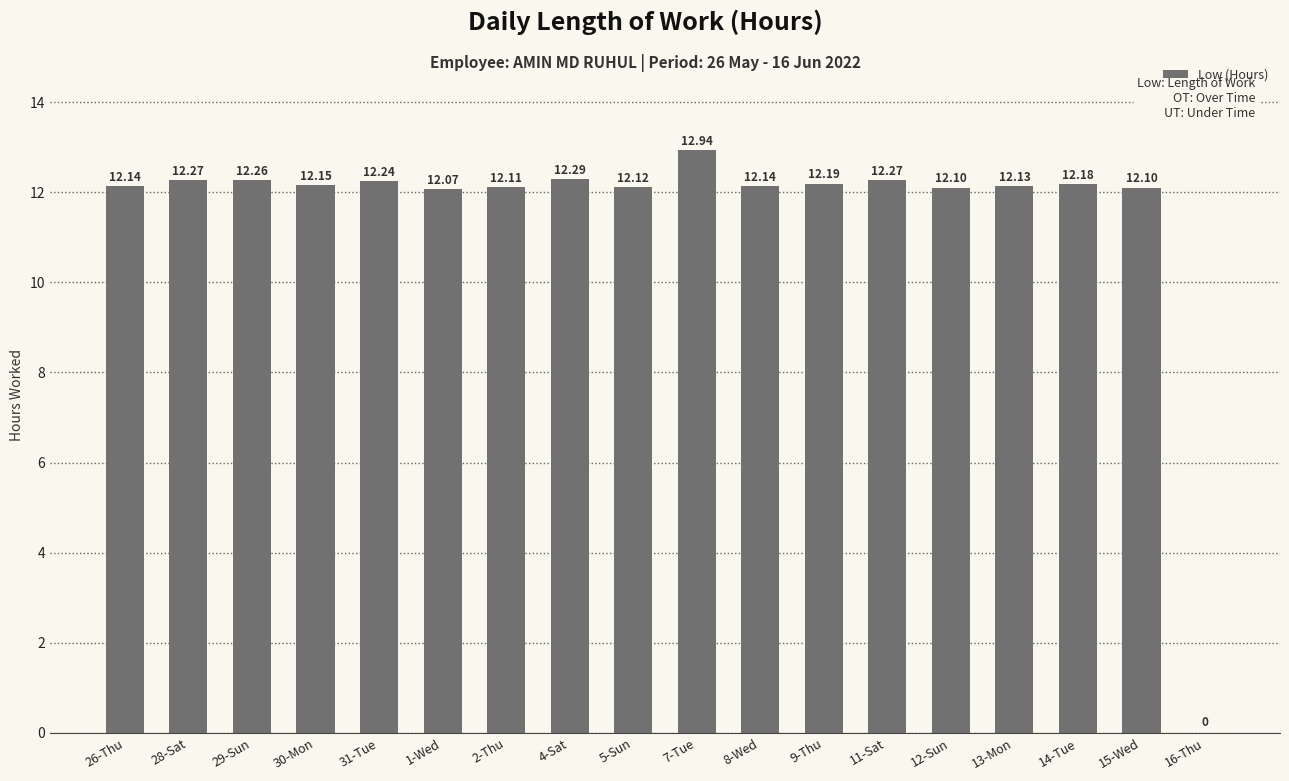

Does the chart contain stacked bars?

No